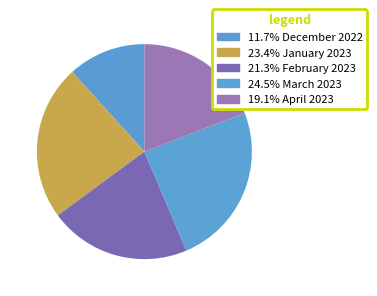

Which category has the smallest portion of the pie?

December 2022